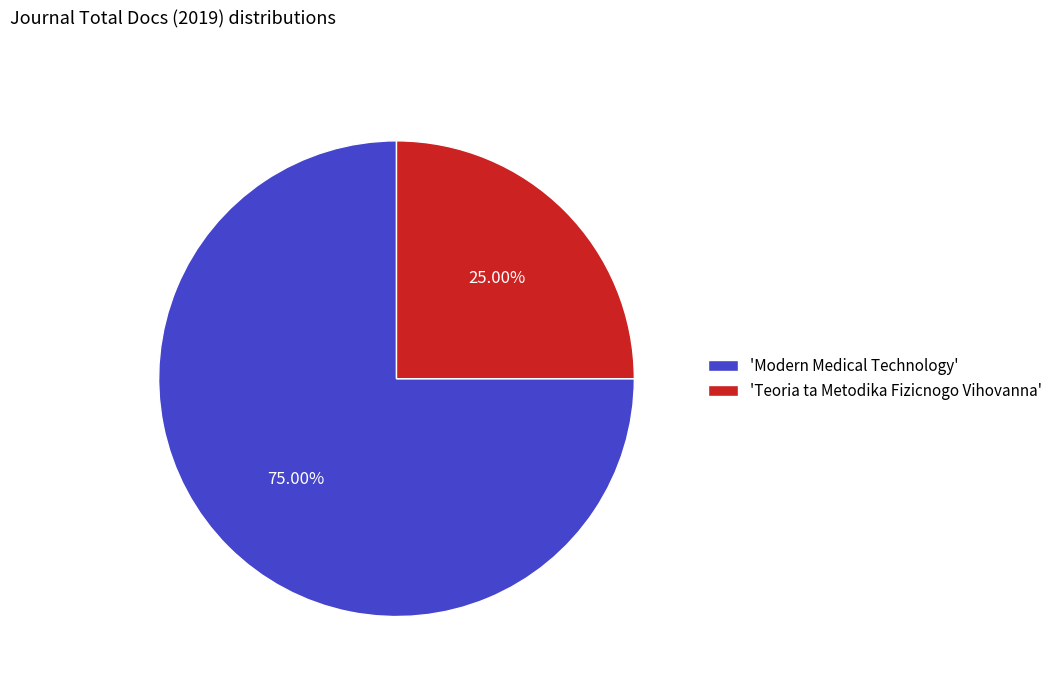

How many segments does this pie chart have?

2